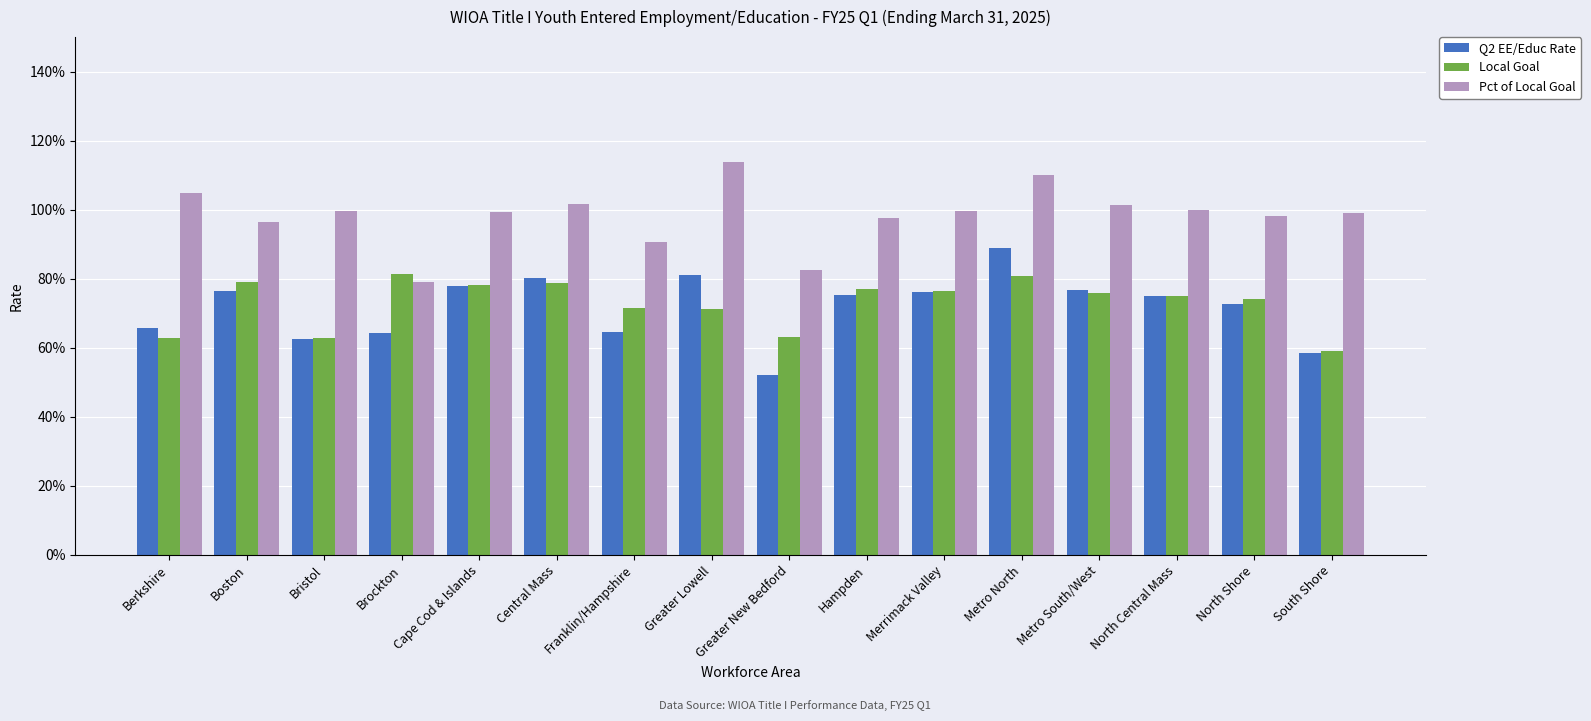

What is the difference between the highest and lowest values at Merrimack Valley?

0.2